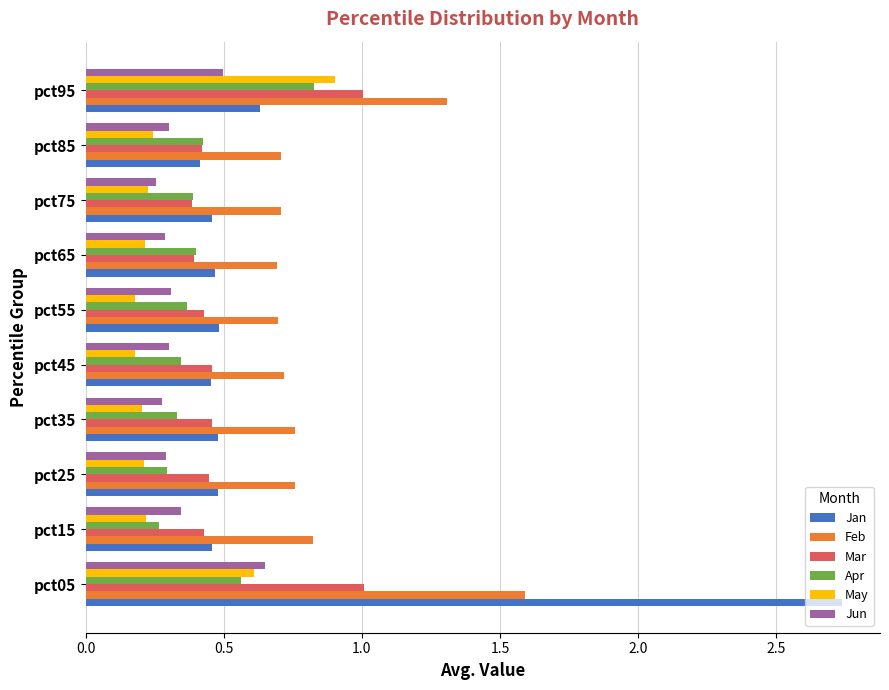

Where is Feb nearest to the value 1?

pct15